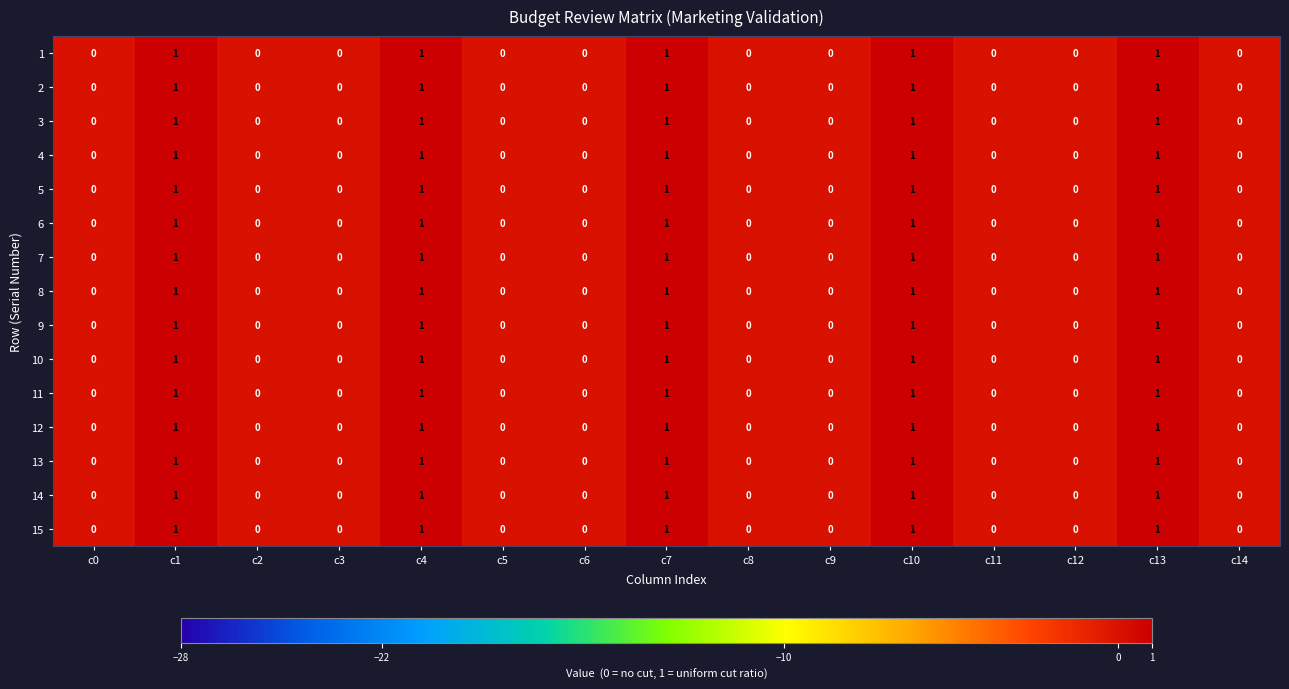

The value of 7 at c8 is 0. True or false?

True